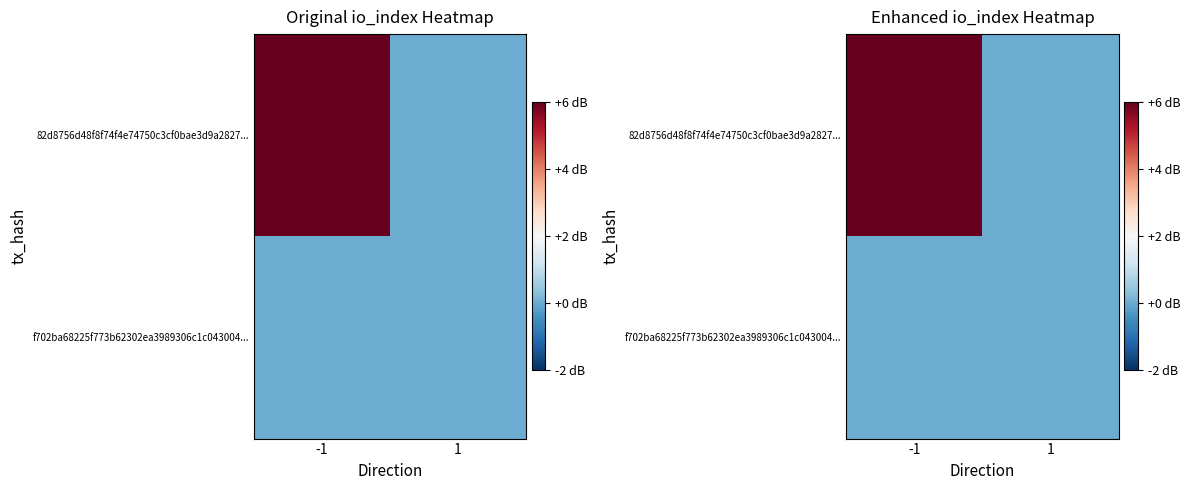

List the series in order of their overall mean, lowest first.

f702ba68225f773b62302ea3989306c1c043004..., 82d8756d48f8f74f4e74750c3cf0bae3d9a2827...